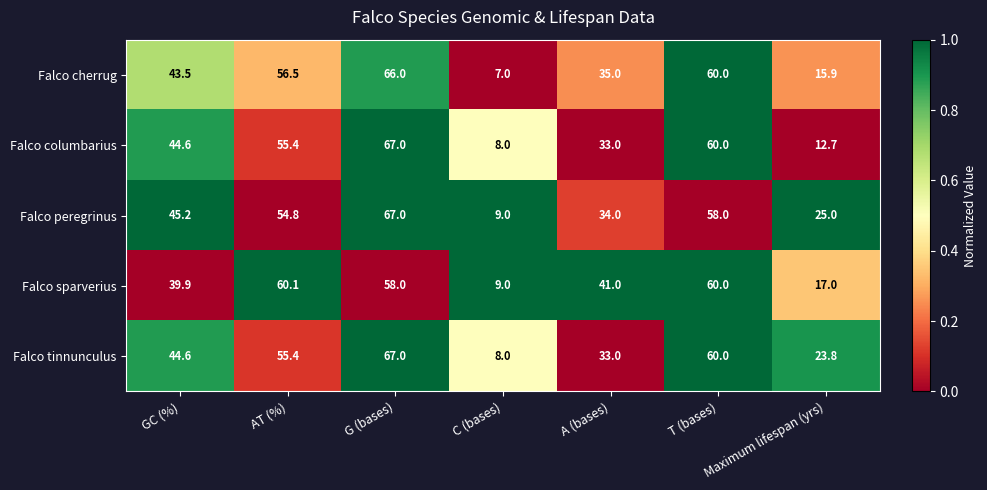

The Falco columbarius series shows 55.4 at AT (%). True or false?

True